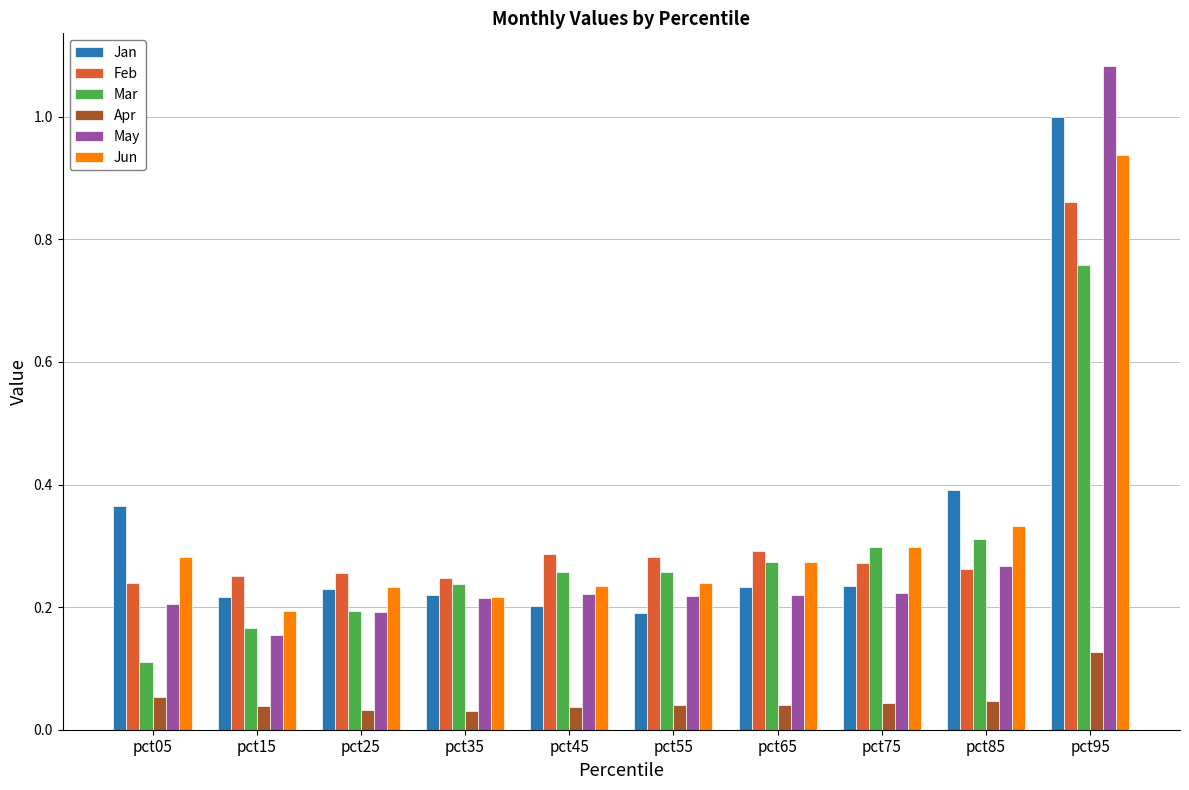

What is the difference between the maximum and minimum values in the Jun series?

0.7